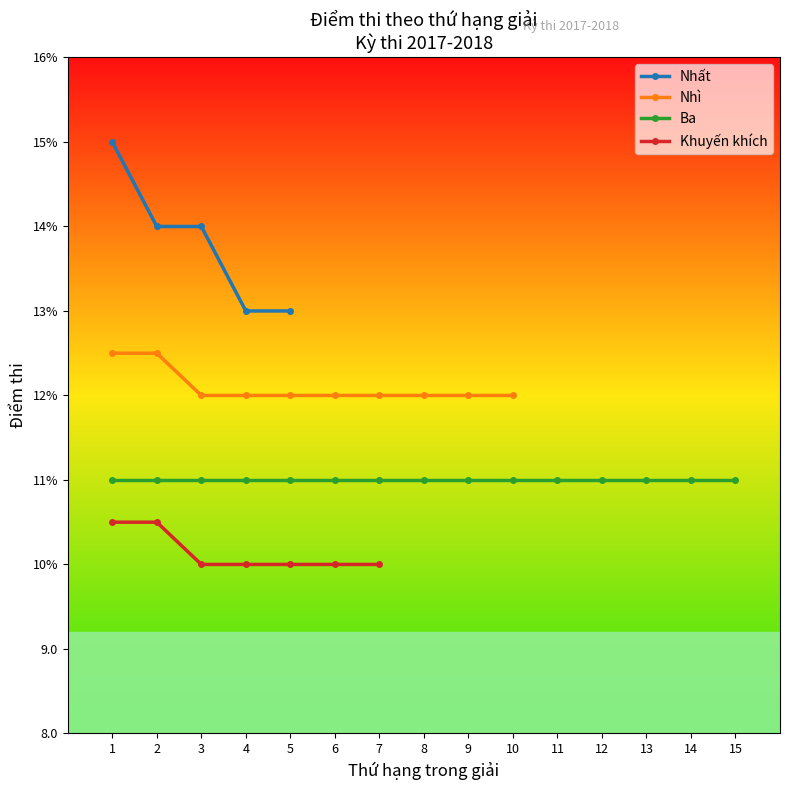

Which series has the widest spread of values?

Nhất